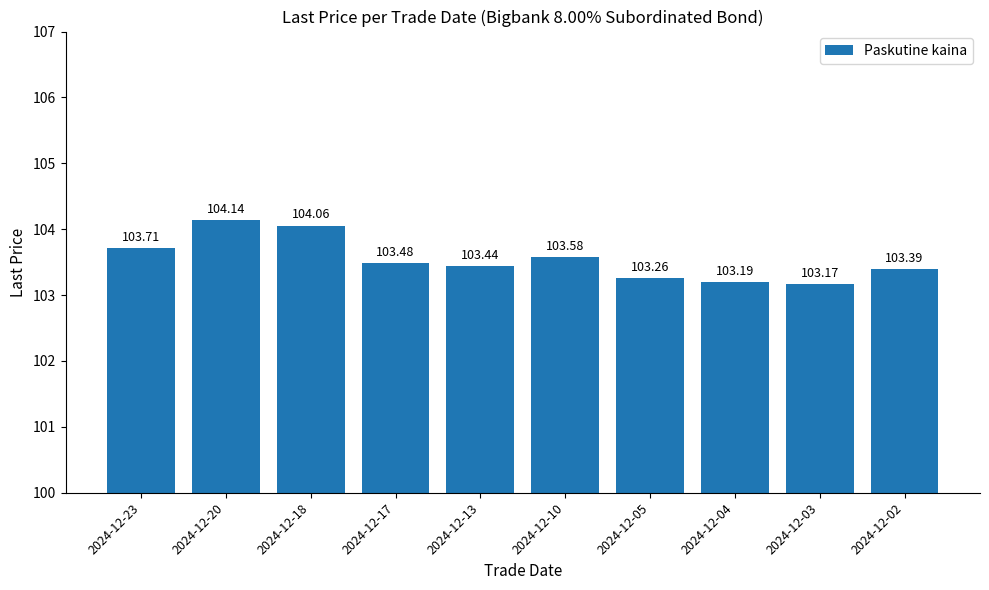

Count the number of categories in the chart.

10